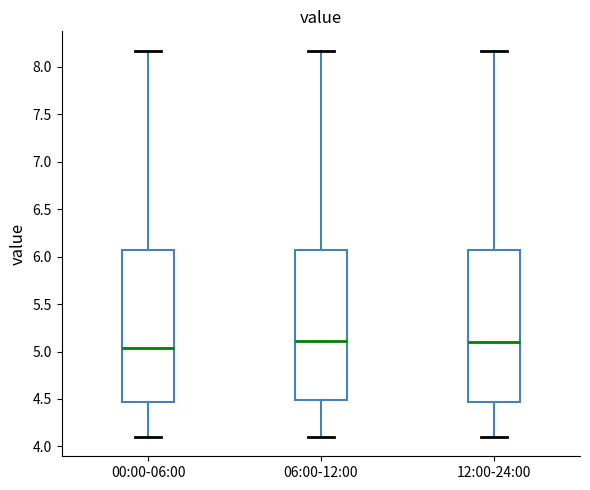

Reading left to right, transcribe this box plot: for each box, give where its median line is, the range the box spans, and where its two whiskers end, as read against the y-axis. The values are not printed on the chart, so give them approximately, as read against the axis.

00:00-06:00: median 5.05, box 4.45 to 6.05, whiskers 4.10 to 8.15
06:00-12:00: median 5.10, box 4.50 to 6.05, whiskers 4.10 to 8.15
12:00-24:00: median 5.10, box 4.45 to 6.05, whiskers 4.10 to 8.15